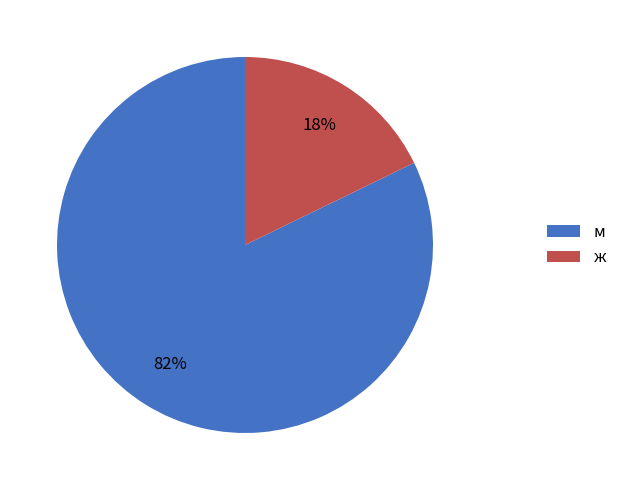

Combined, do м and ж account for over 50%?

Yes